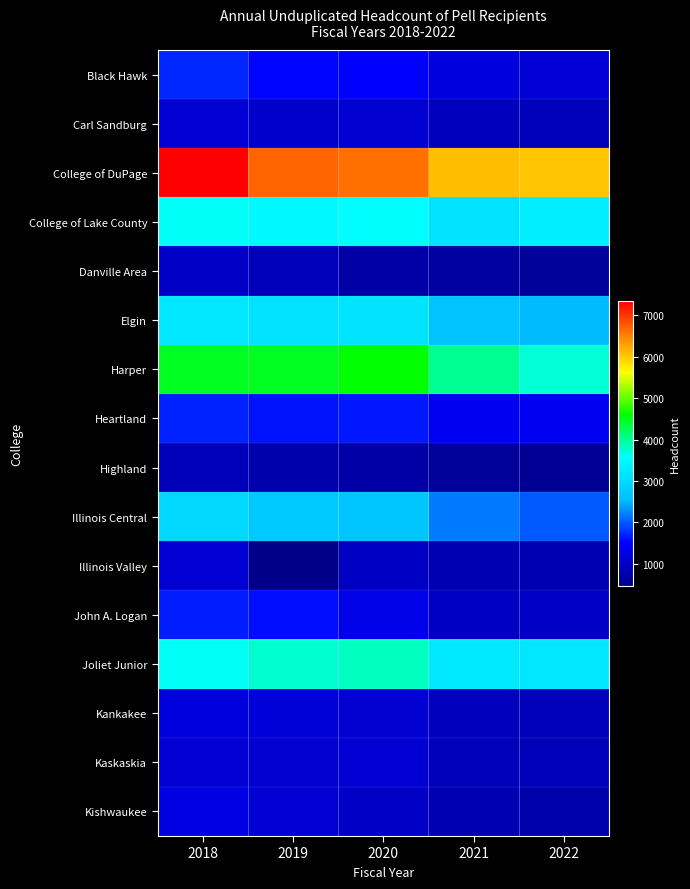

At how many categories does at least one series exceed 6038?

4